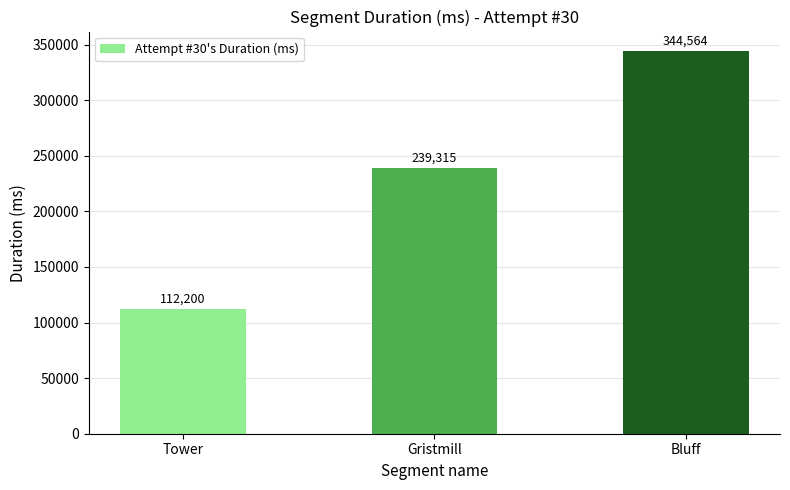

What is the value of the 2nd bar from the left?

239315